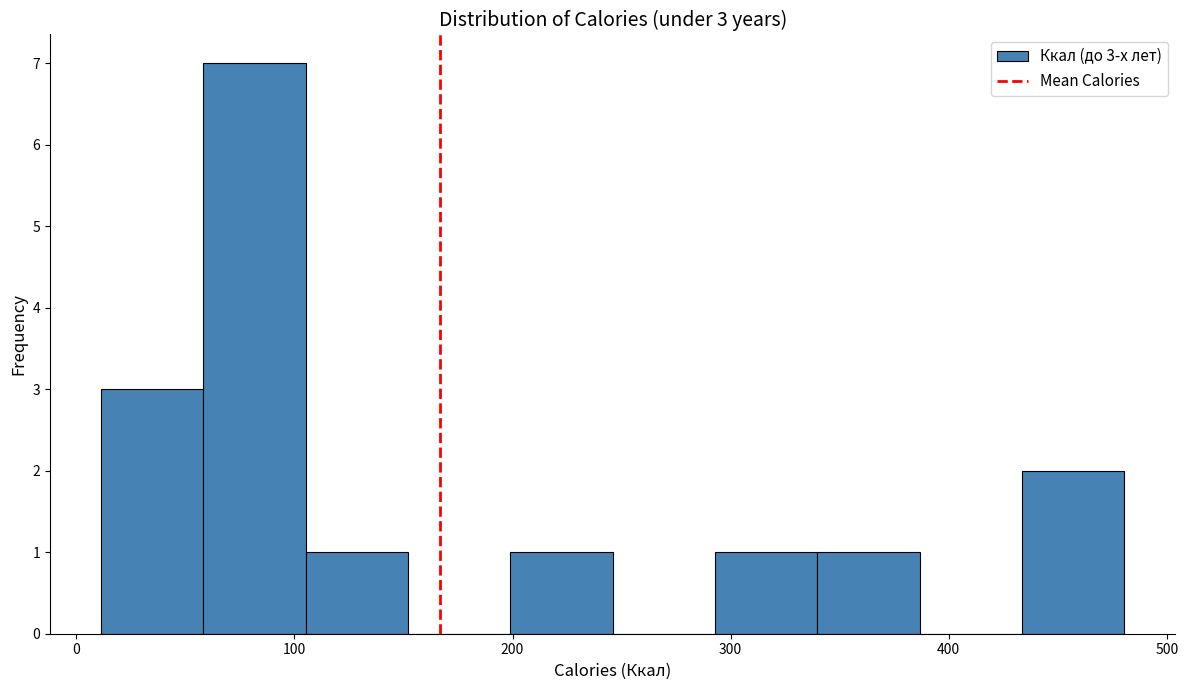

Over which range of the x-axis is the bar tallest?

60 to 110